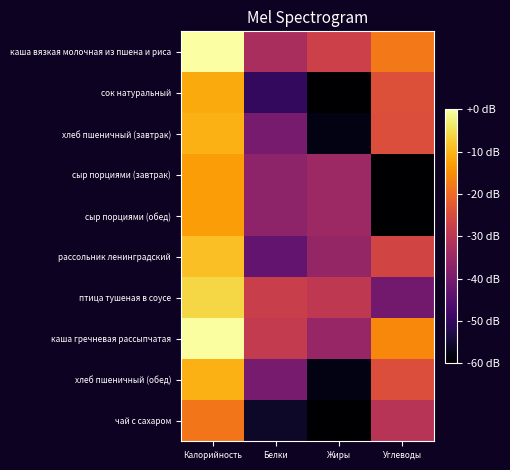

What is the total value across all series at Жиры?

-433.4